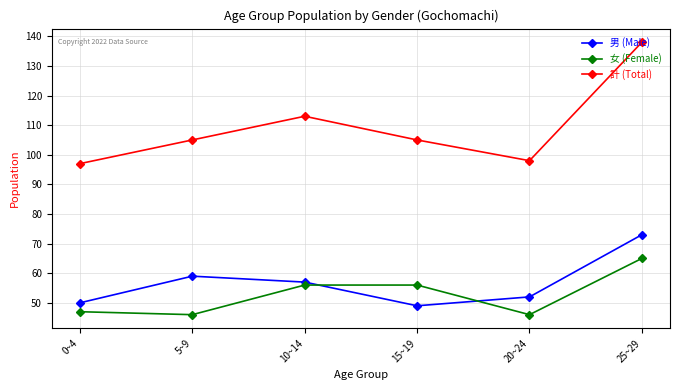

What is the difference between the highest and lowest values at 10~14?

57